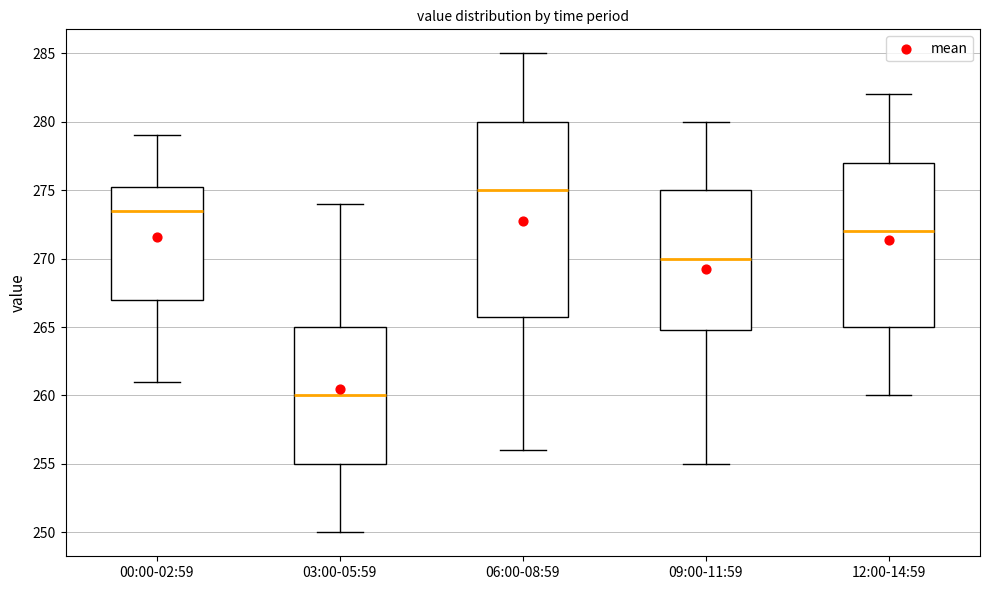

Comparing the boxes themselves (not the whiskers), which one is the tallest?

06:00-08:59